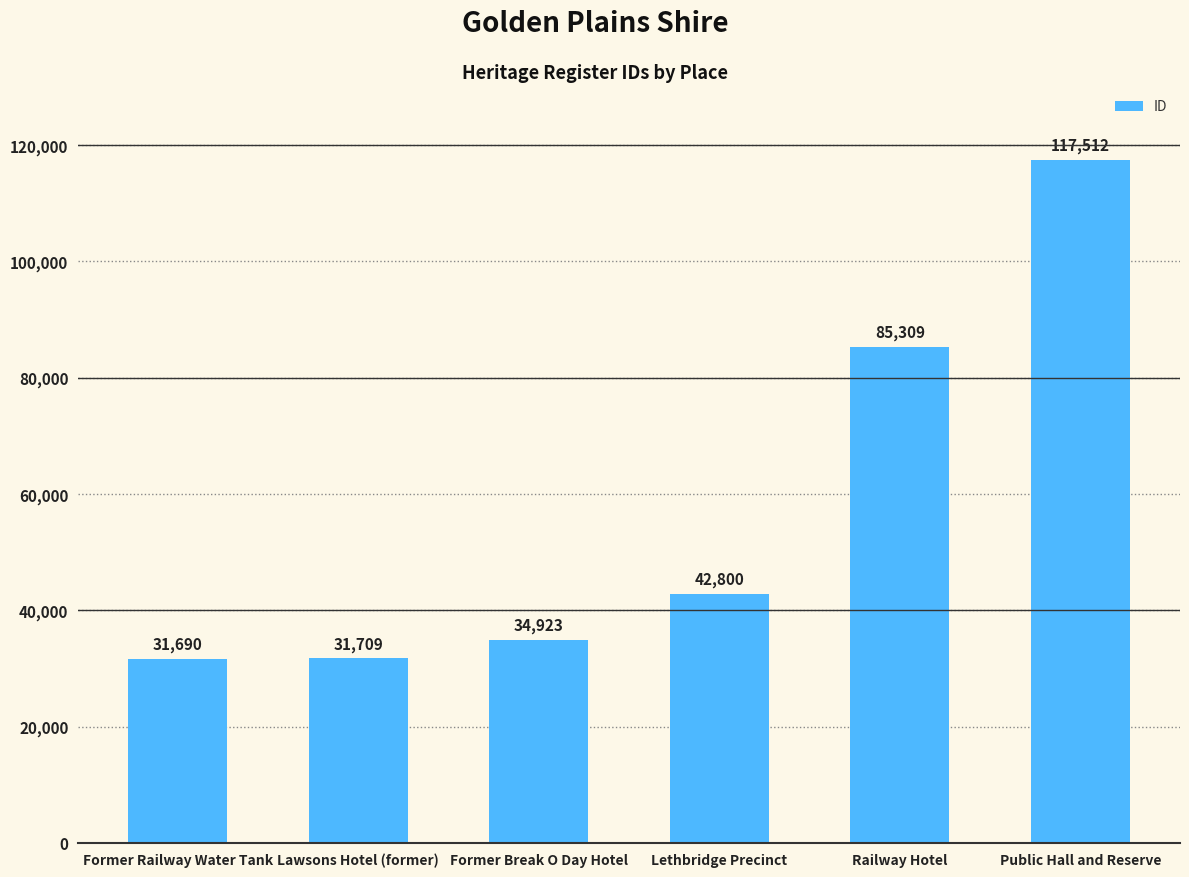

What is the sum of all values?

343943